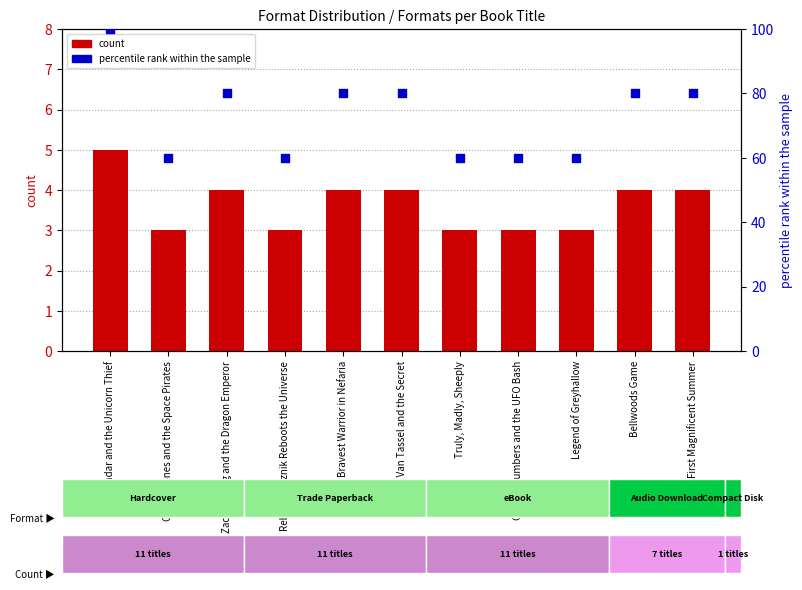

Is the value of count at Galaxy Jones and the Space Pirates greater than the value of percentile rank within the sample at Truly, Madly, Sheeply?

No